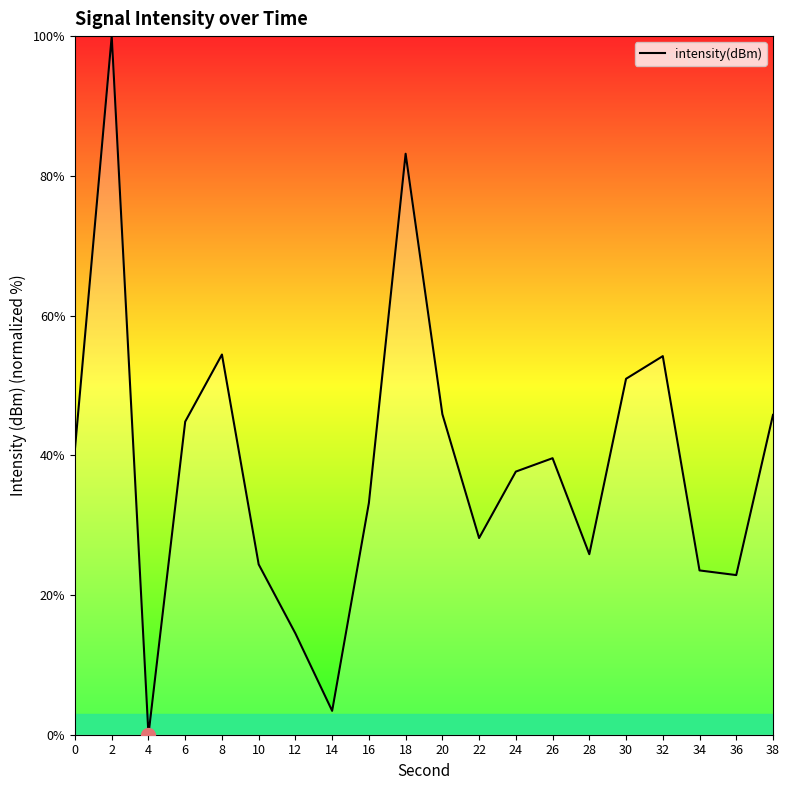

How many positive values are there?

19